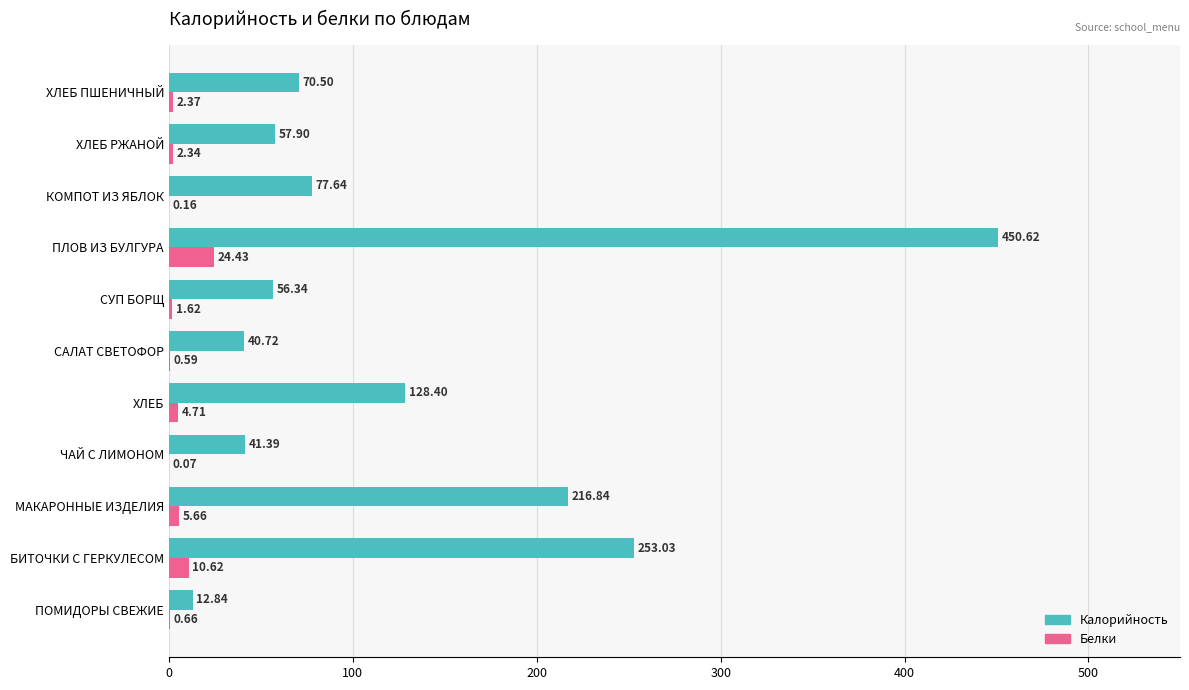

Which series changed the most between ХЛЕБ and САЛАТ СВЕТОФОР?

Калорийность